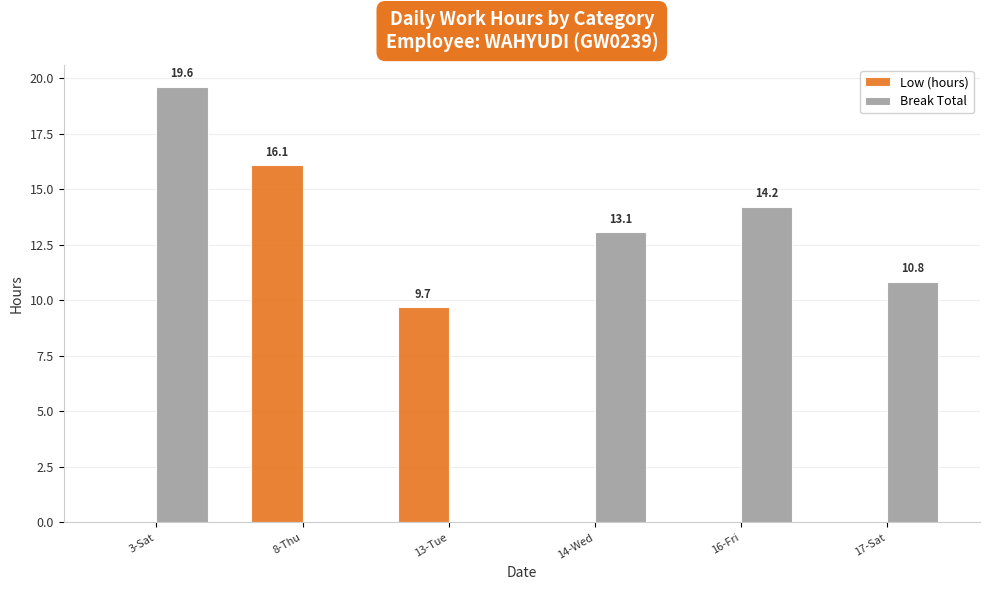

At which label is Low (hours) closest to 8?

13-Tue